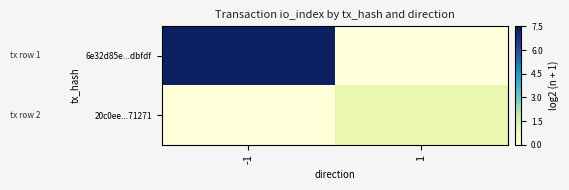

Which series has the largest total across all categories?

6e32d85e...dbfdf